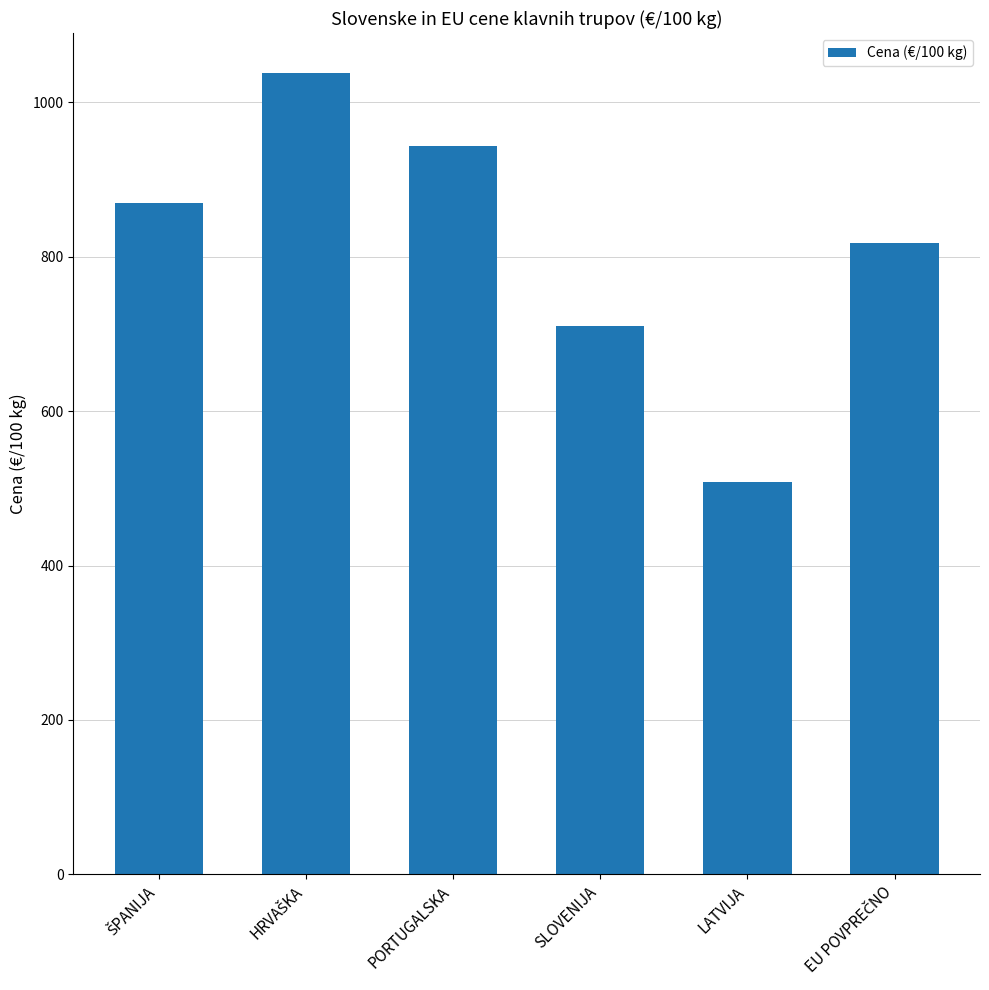

Reading left to right, transcribe all the data shown in this chart.

869.1	1037.9	943.5	710.9	508.3	817.7